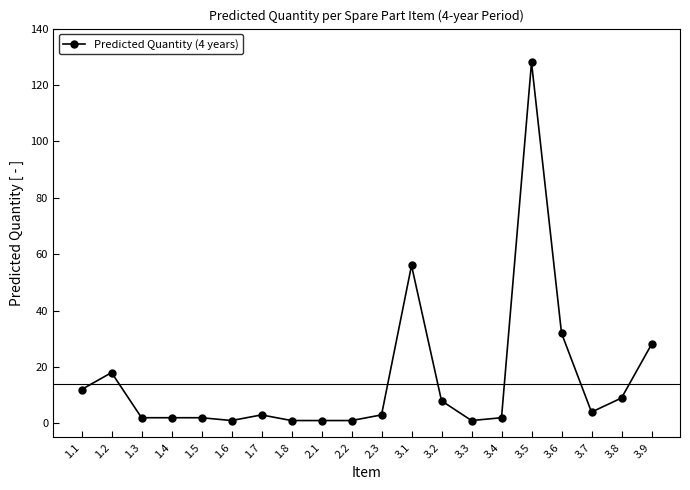

What position from the right is 2.3?

10